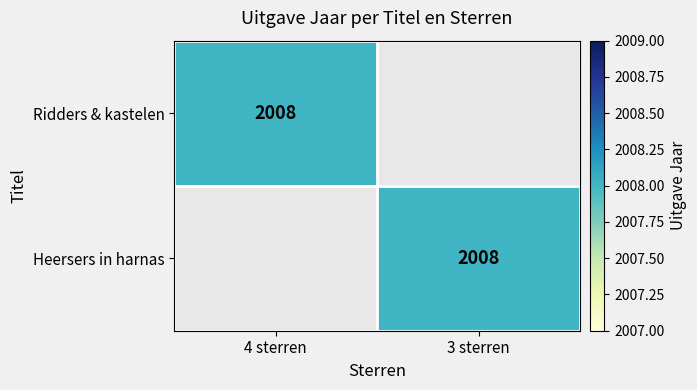

The value of Ridders & kastelen at 4 sterren is 3169. True or false?

False